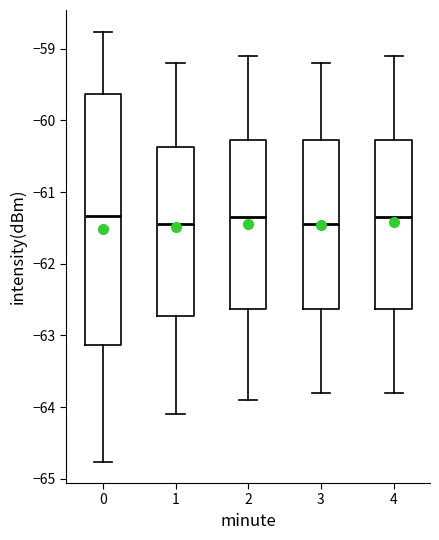

Comparing the boxes themselves (not the whiskers), which one is the tallest?

0